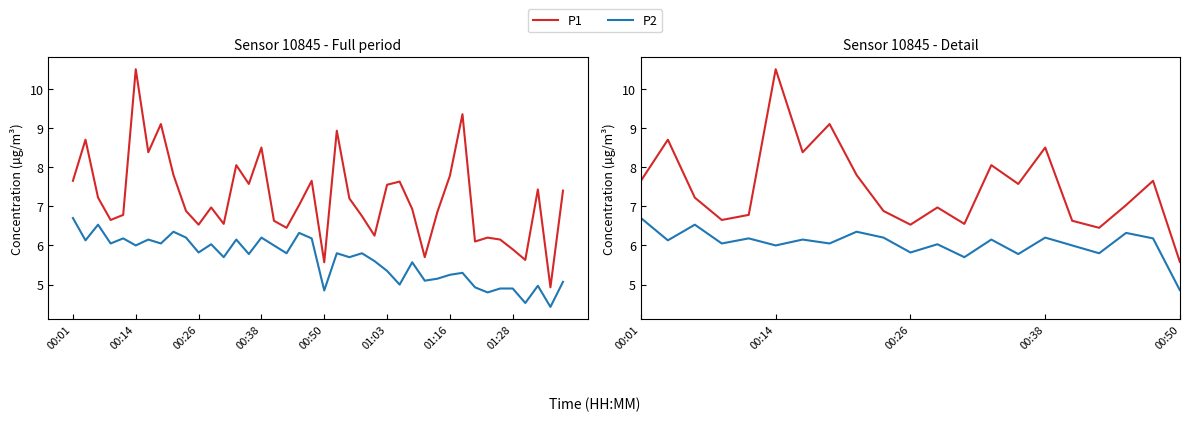

What is the difference between the highest and lowest values at 29?

1.7